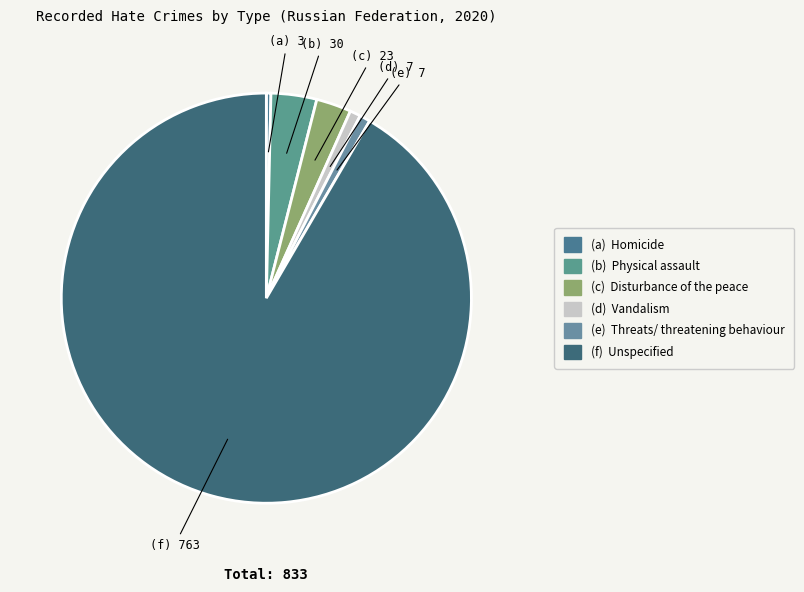

Count the number of slices in the pie.

6